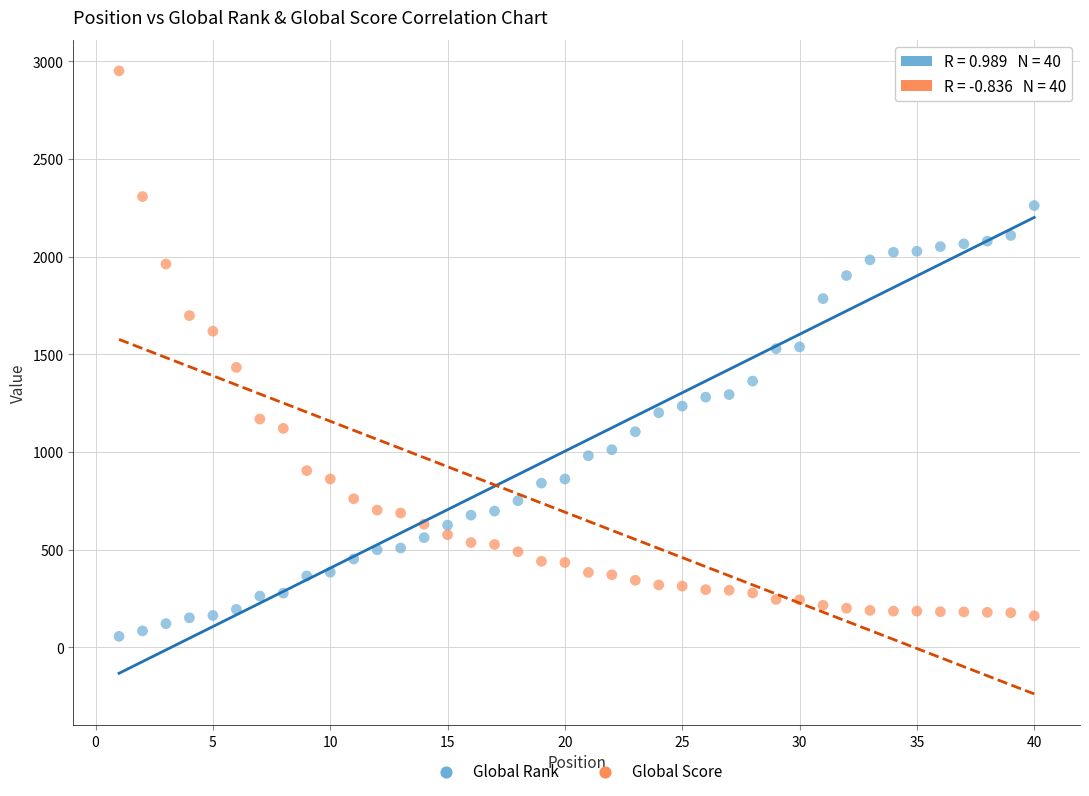

Which series has the largest Y range (max minus min)?

Global Score